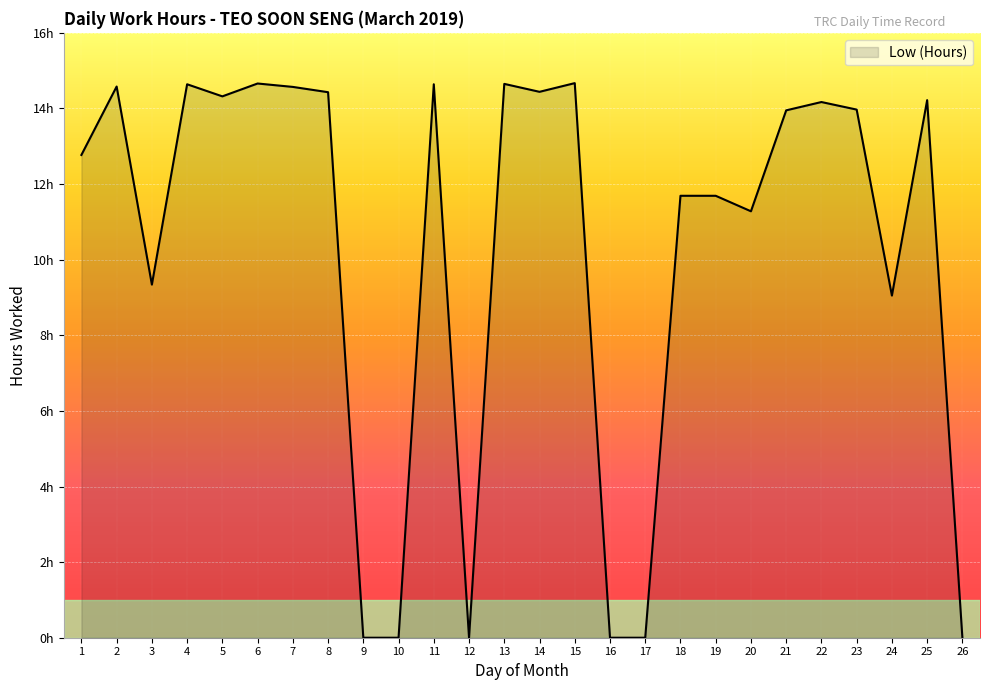

Between 21 and 1, which is larger?

21